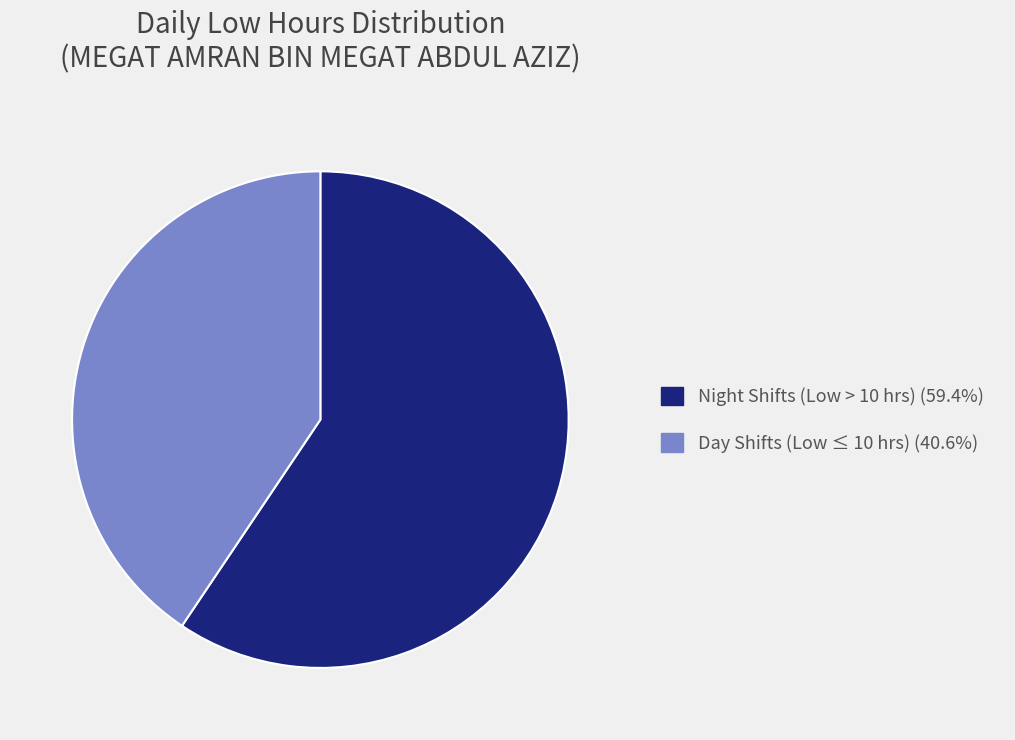

Is there any slice that represents more than half of the pie?

Yes